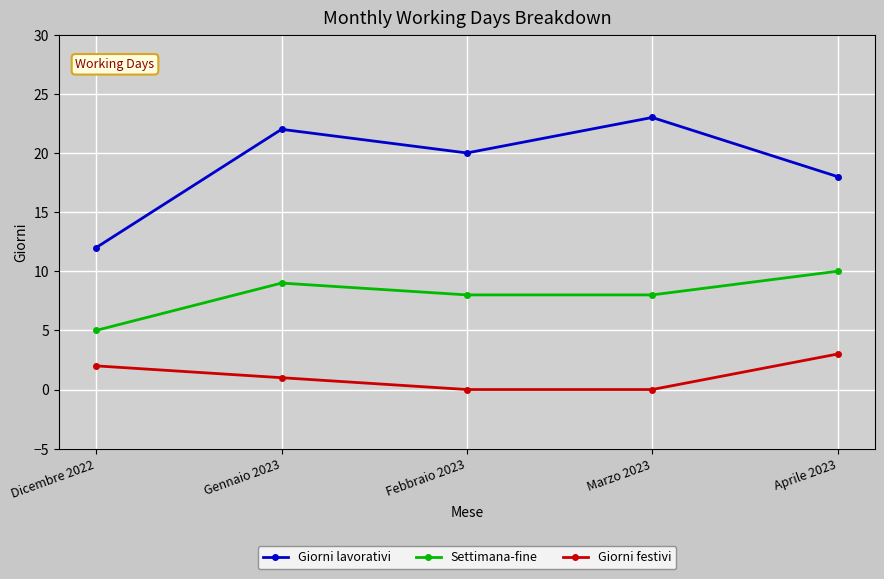

Reading left to right, list all the values displayed in this chart.

Giorni lavorativi: Dicembre 2022=12	Gennaio 2023=22	Febbraio 2023=20	Marzo 2023=23	Aprile 2023=18
Settimana-fine: Dicembre 2022=5	Gennaio 2023=9	Febbraio 2023=8	Marzo 2023=8	Aprile 2023=10
Giorni festivi: Dicembre 2022=2	Gennaio 2023=1	Febbraio 2023=0	Marzo 2023=0	Aprile 2023=3